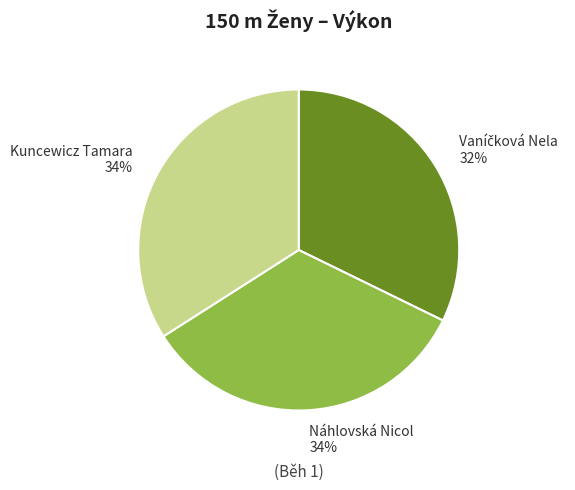

The Kuncewicz Tamara slice represents 34% of the pie. True or false?

True